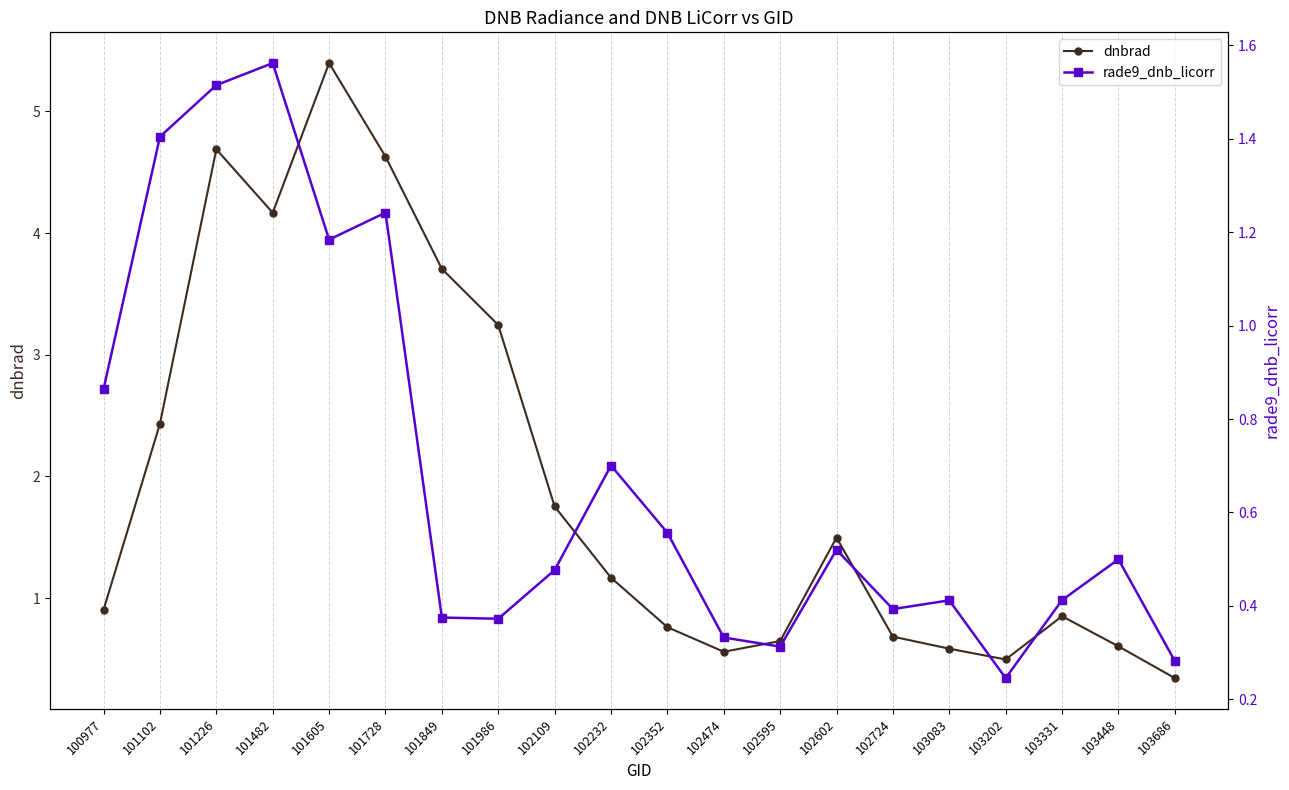

How many data points in dnbrad are less than 1?

10